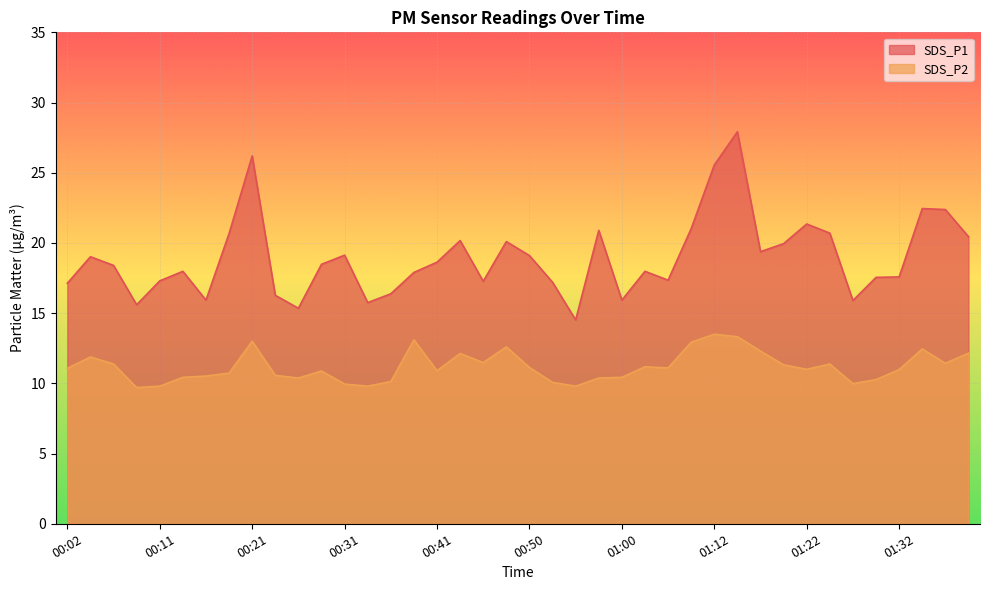

True or false: SDS_P1 and SDS_P2 cross at least once.

False